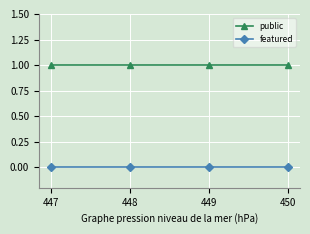

What is the total value across all series at 448?

1